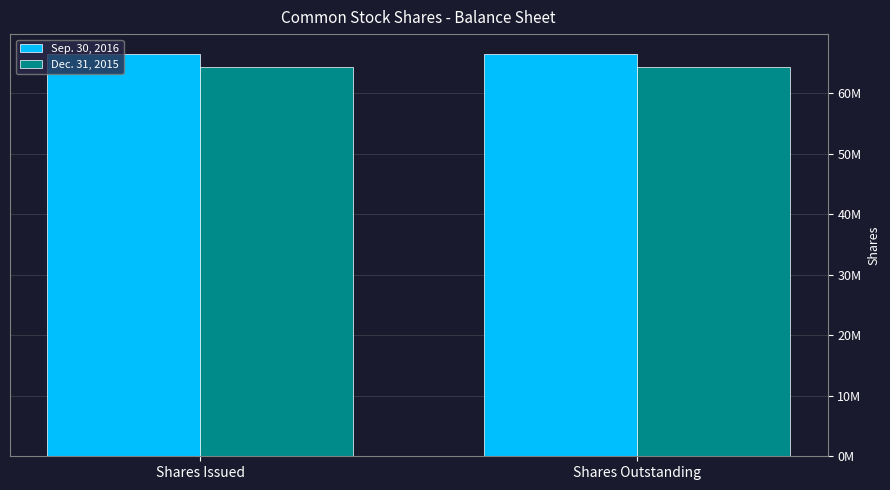

At which category is the sum across all series the highest?

Shares Issued